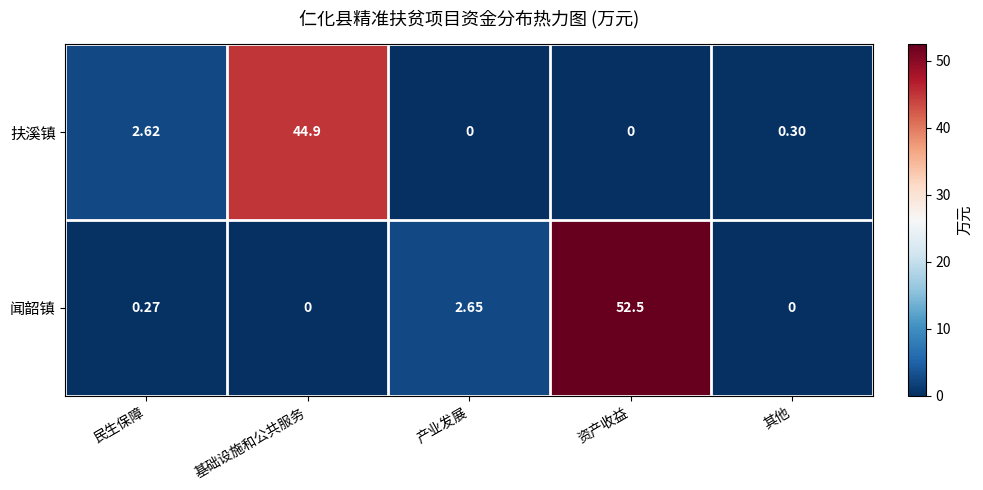

What is the difference between the highest and lowest values at 资产收益?

52.5